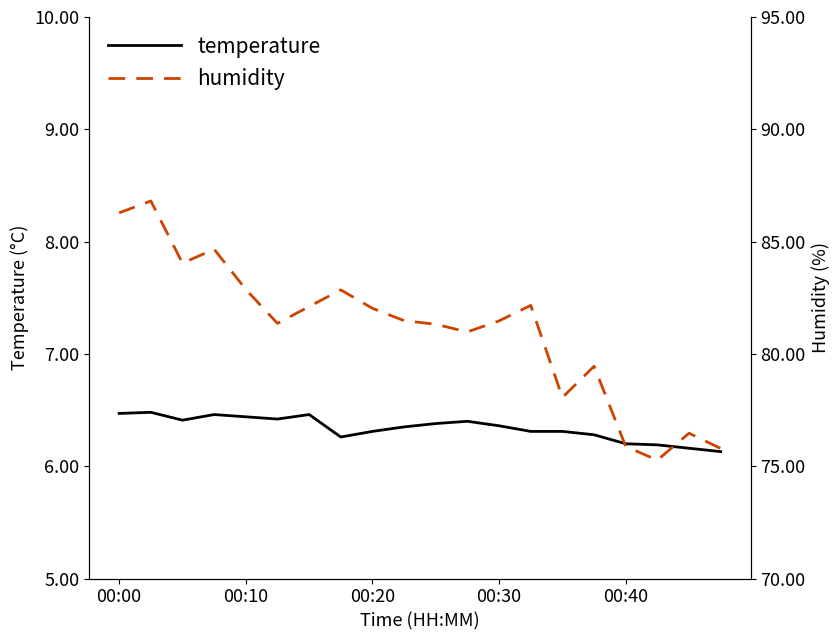

What is the difference between the maximum and minimum values in the temperature series?

0.4